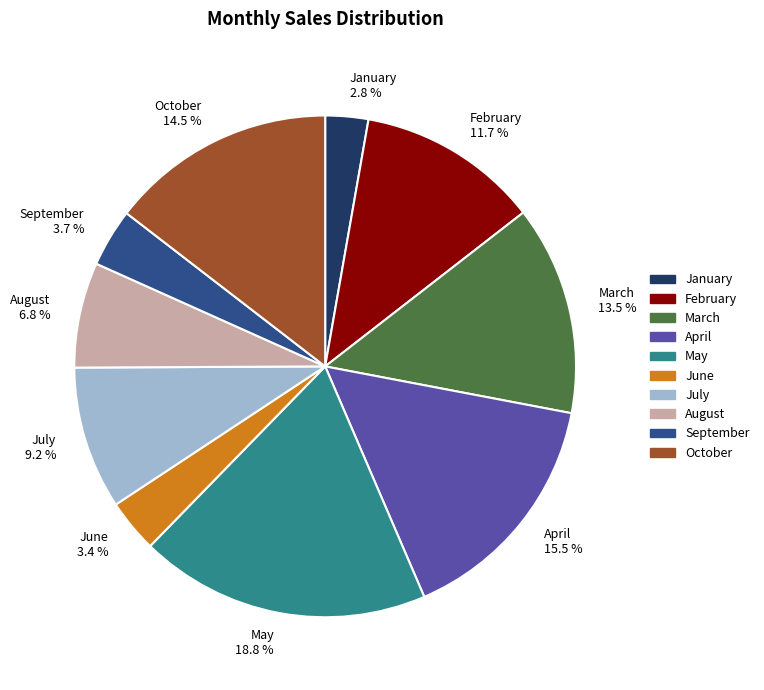

To the nearest percent, what is the difference between the October and March slice percentages?

1%